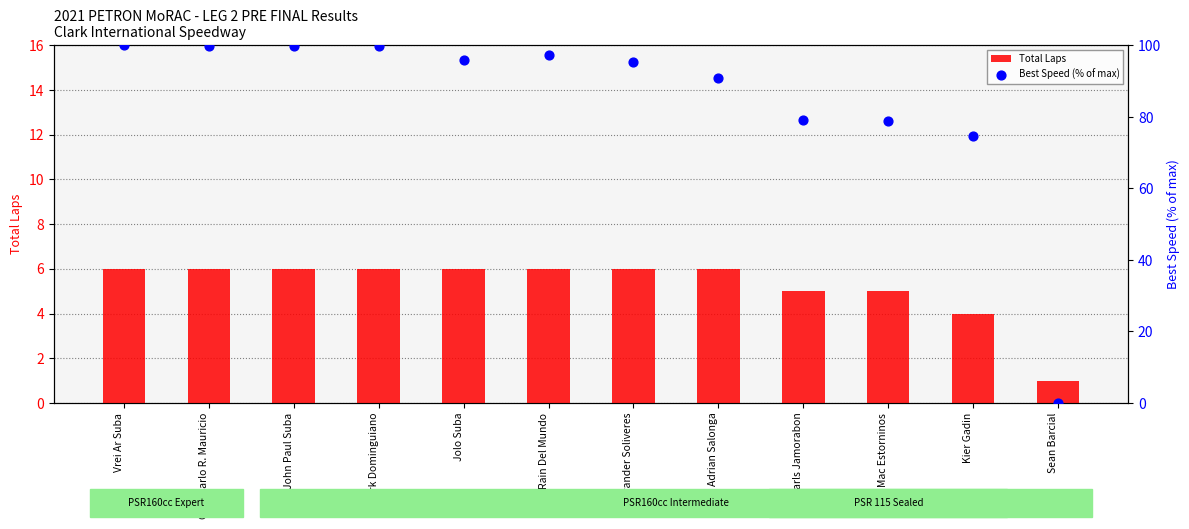

Which series contains the highest Y value?

Best Speed (% of max)